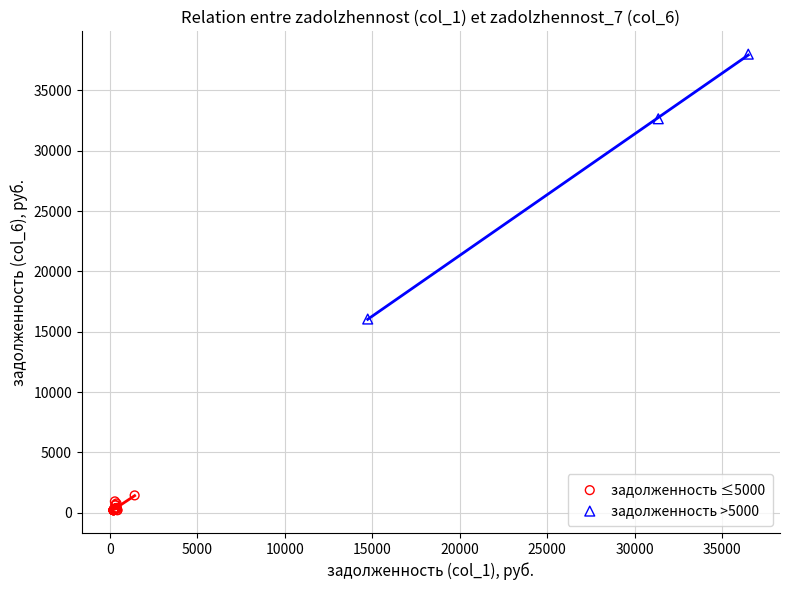

Which series contains the highest Y value?

задолженность >5000